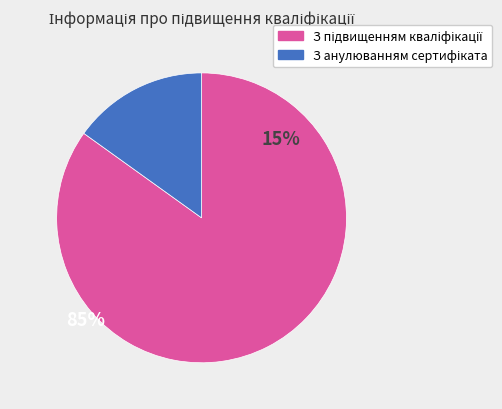

Is there any slice that represents more than half of the pie?

Yes